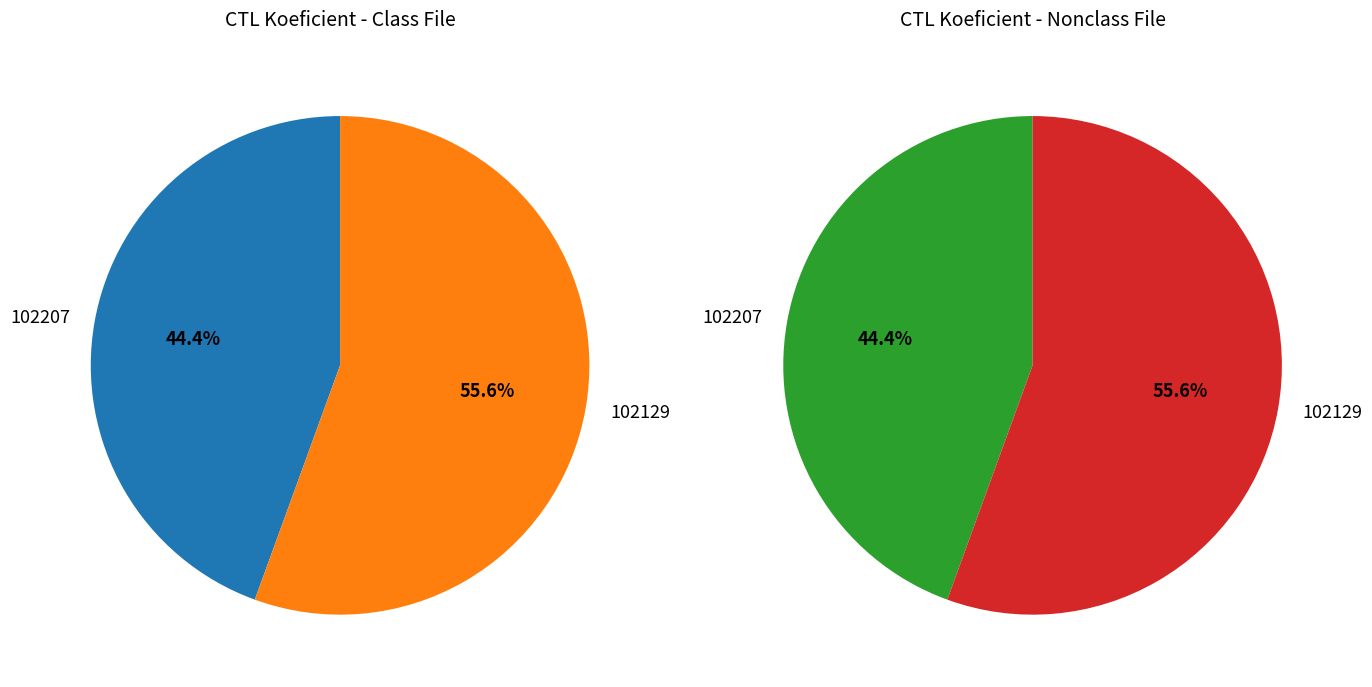

Does any single category account for the majority?

Yes